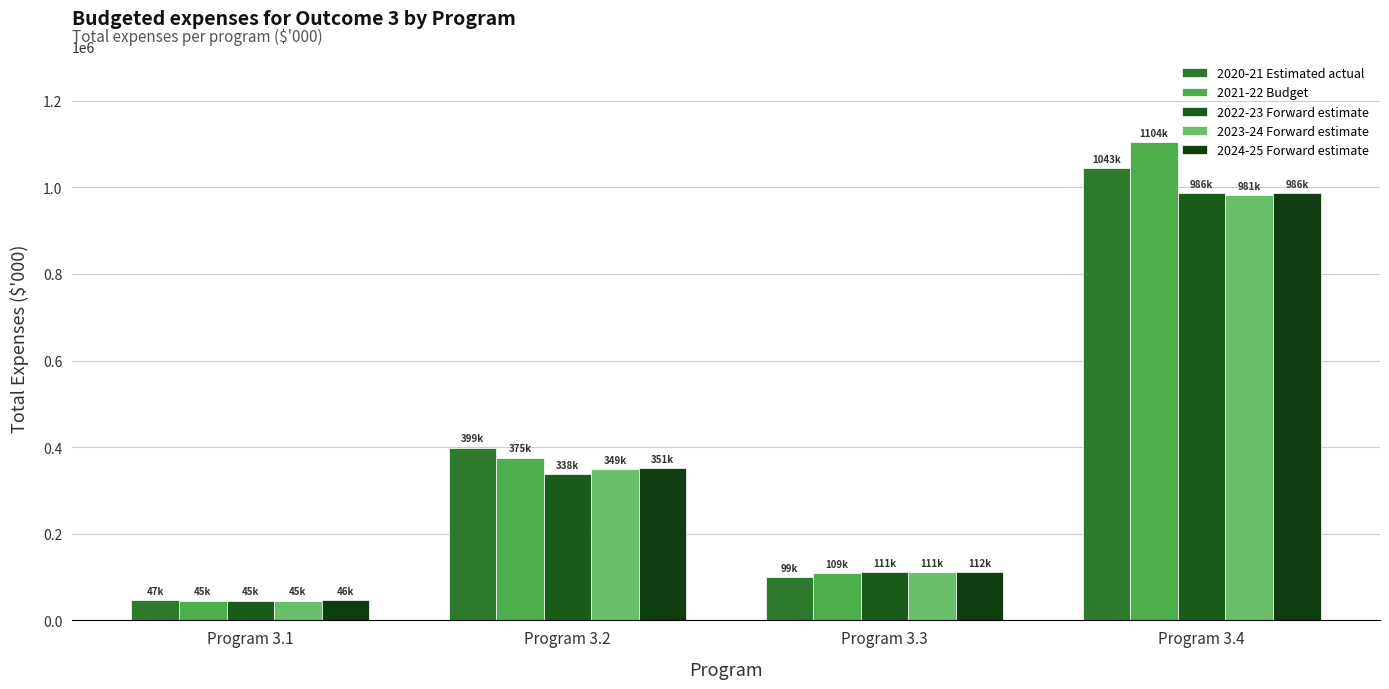

What is the total value across all series at Program 3.1?

230839